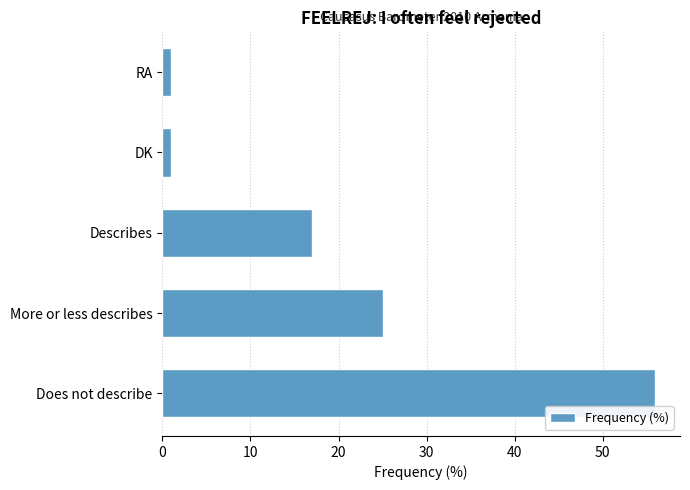

Which has a higher value, RA or Describes?

Describes